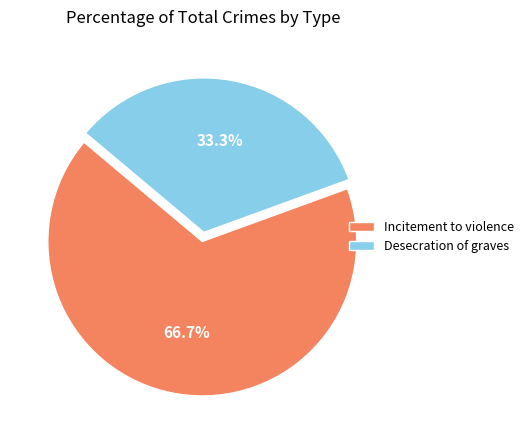

Is there any slice that represents more than half of the pie?

Yes